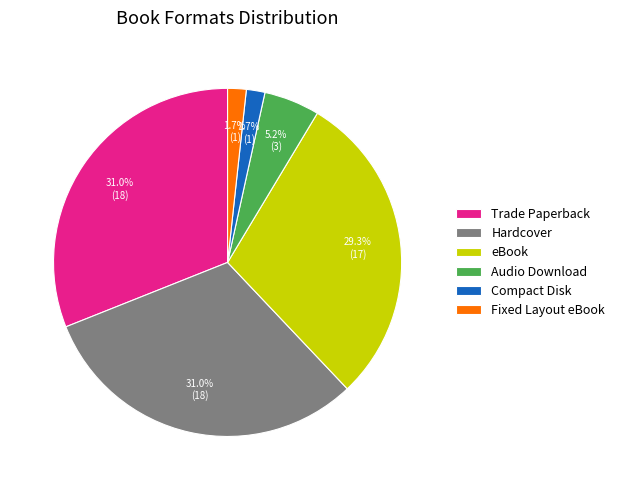

How much of the chart is everything except Hardcover?

69.0%